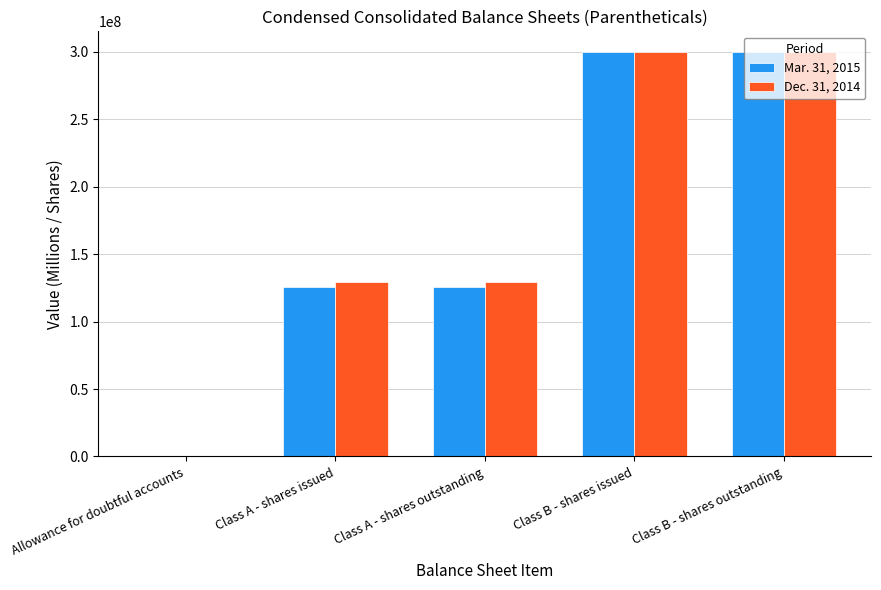

Which series changed the most between Class A - shares outstanding and Class B - shares outstanding?

Mar. 31, 2015